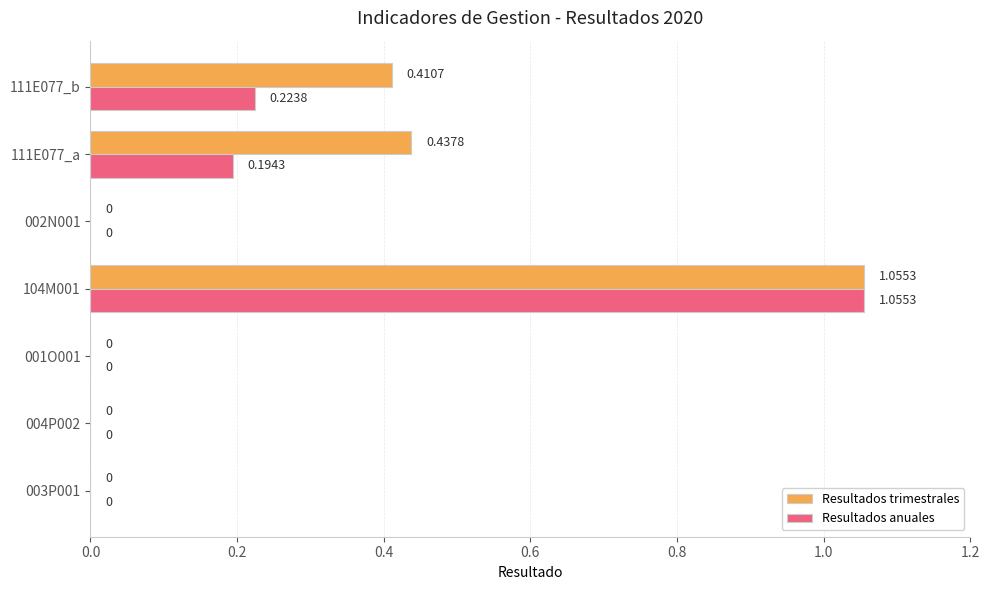

Which series has the largest total across all categories?

Resultados trimestrales